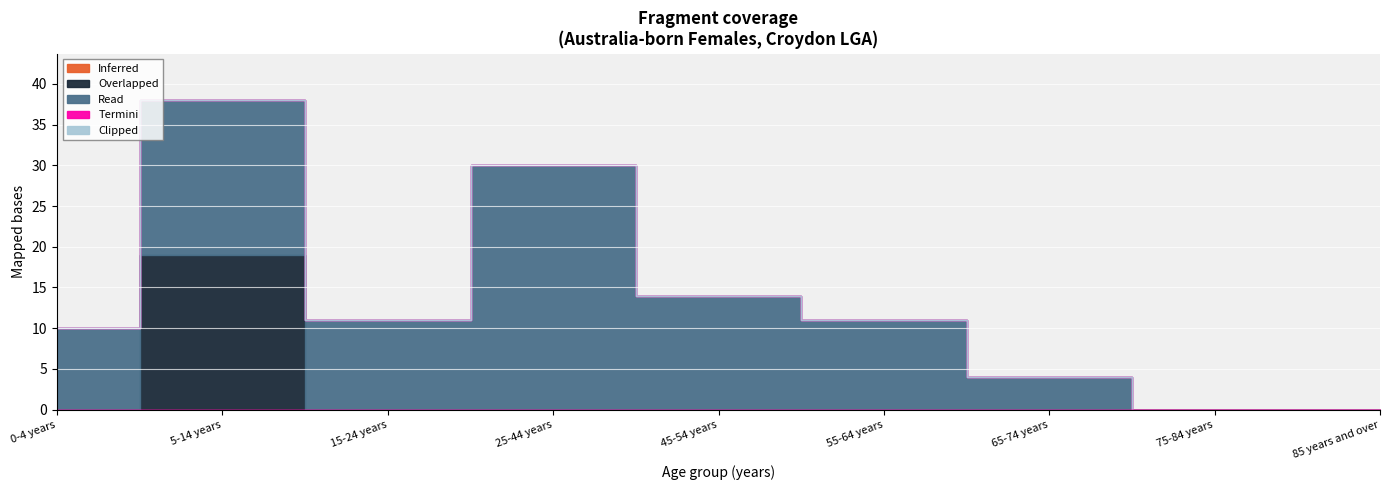

What are all the series names shown in the legend?

Inferred, Overlapped, Read, Termini, Clipped